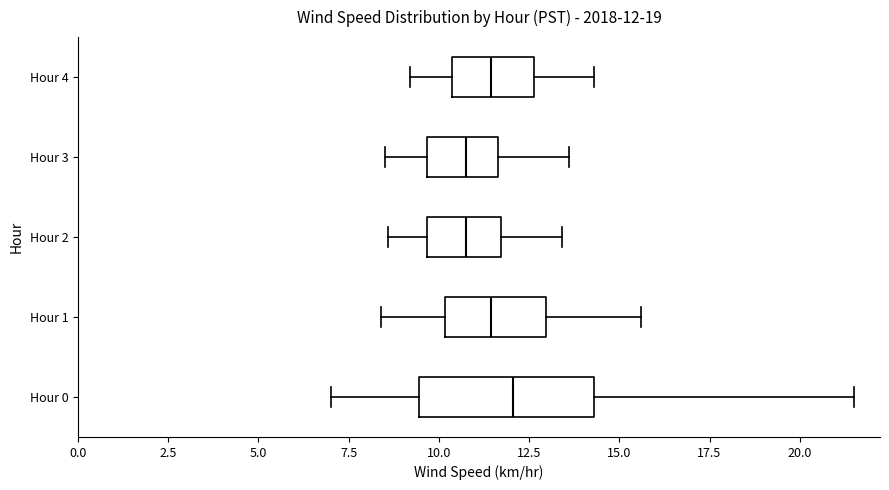

Comparing the boxes themselves (not the whiskers), which one is the widest?

Hour 0